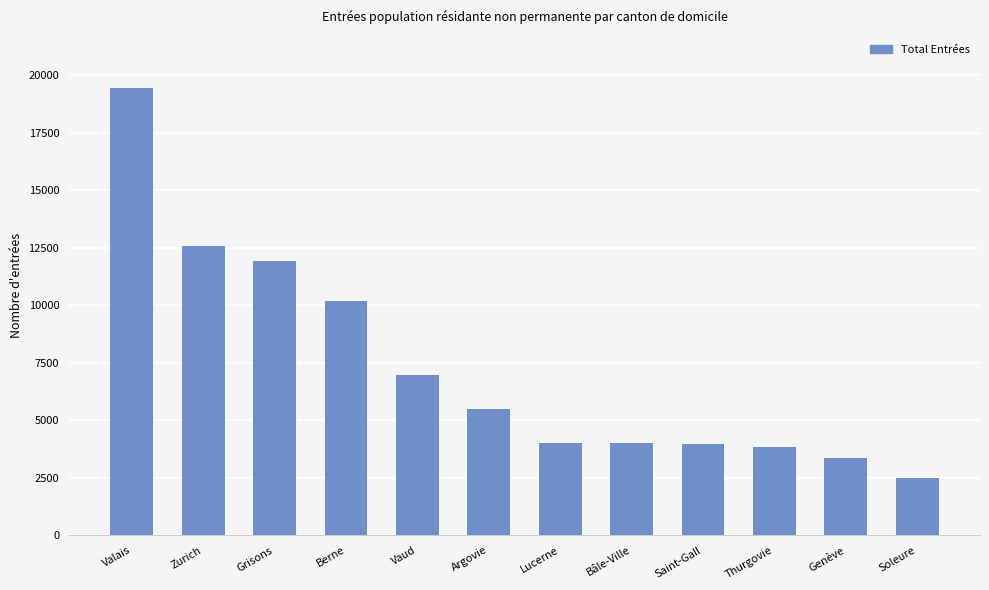

Where does the data first go above 5477?

Valais